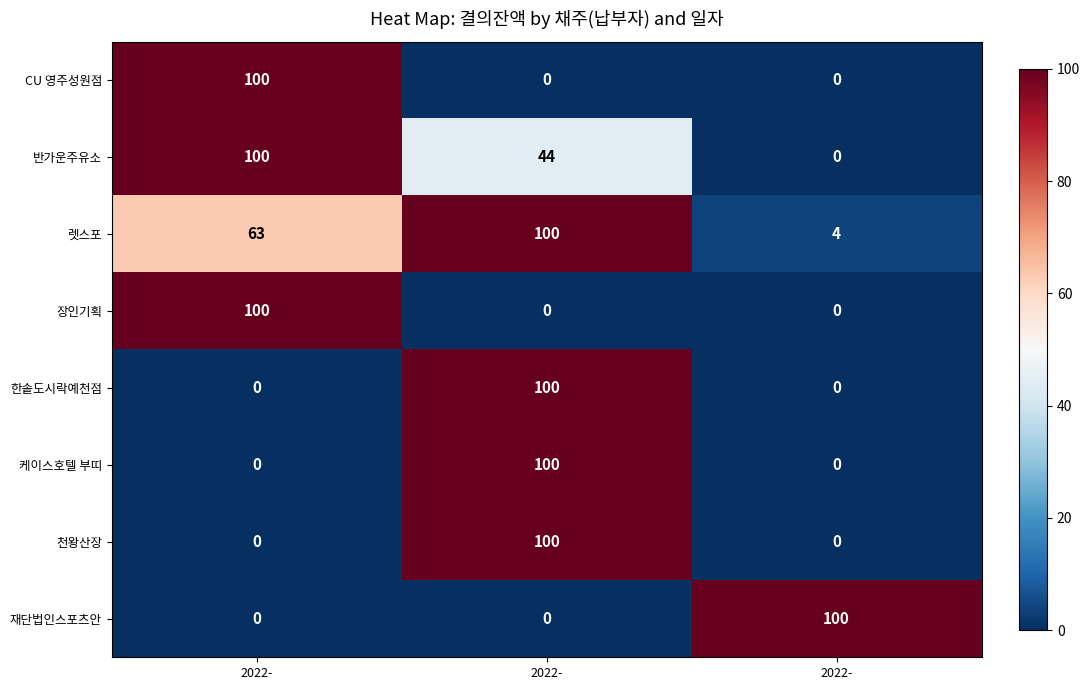

Which has a higher value, 2022- or 2022-?

2022-